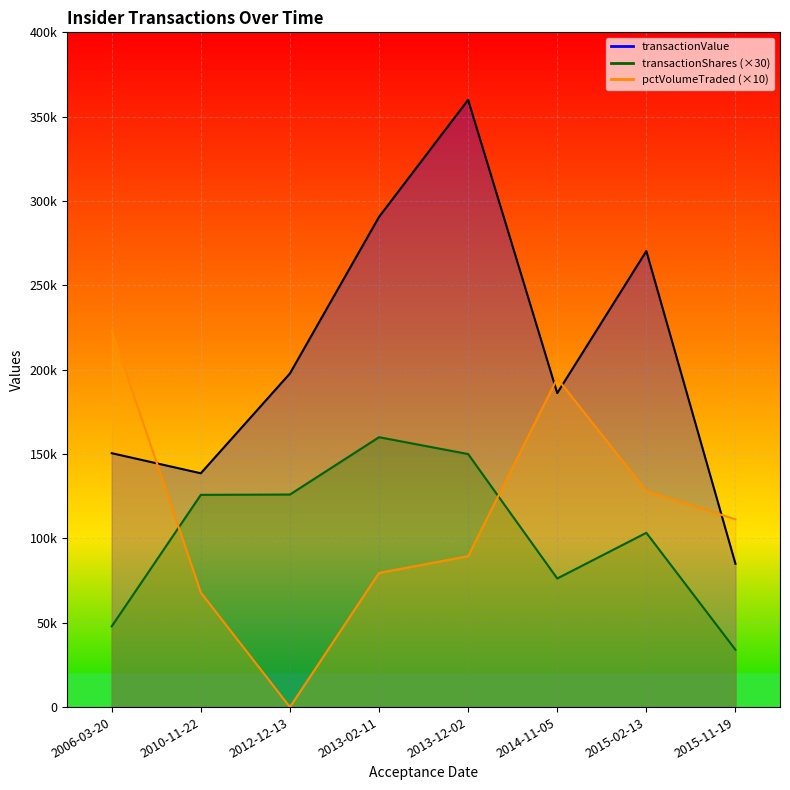

What is the difference between the maximum and minimum values in the transactionValue series?

275025